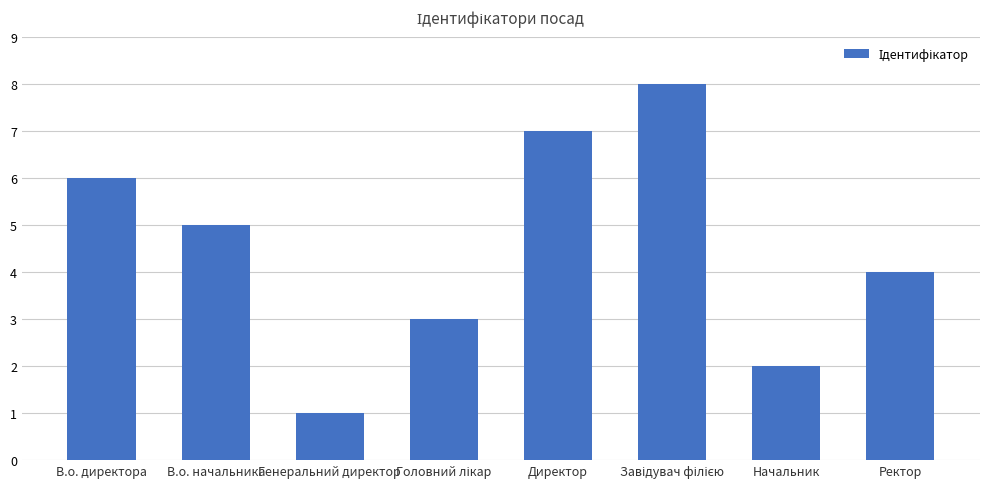

At which category does the chart reach its minimum across all series?

Генеральний директор